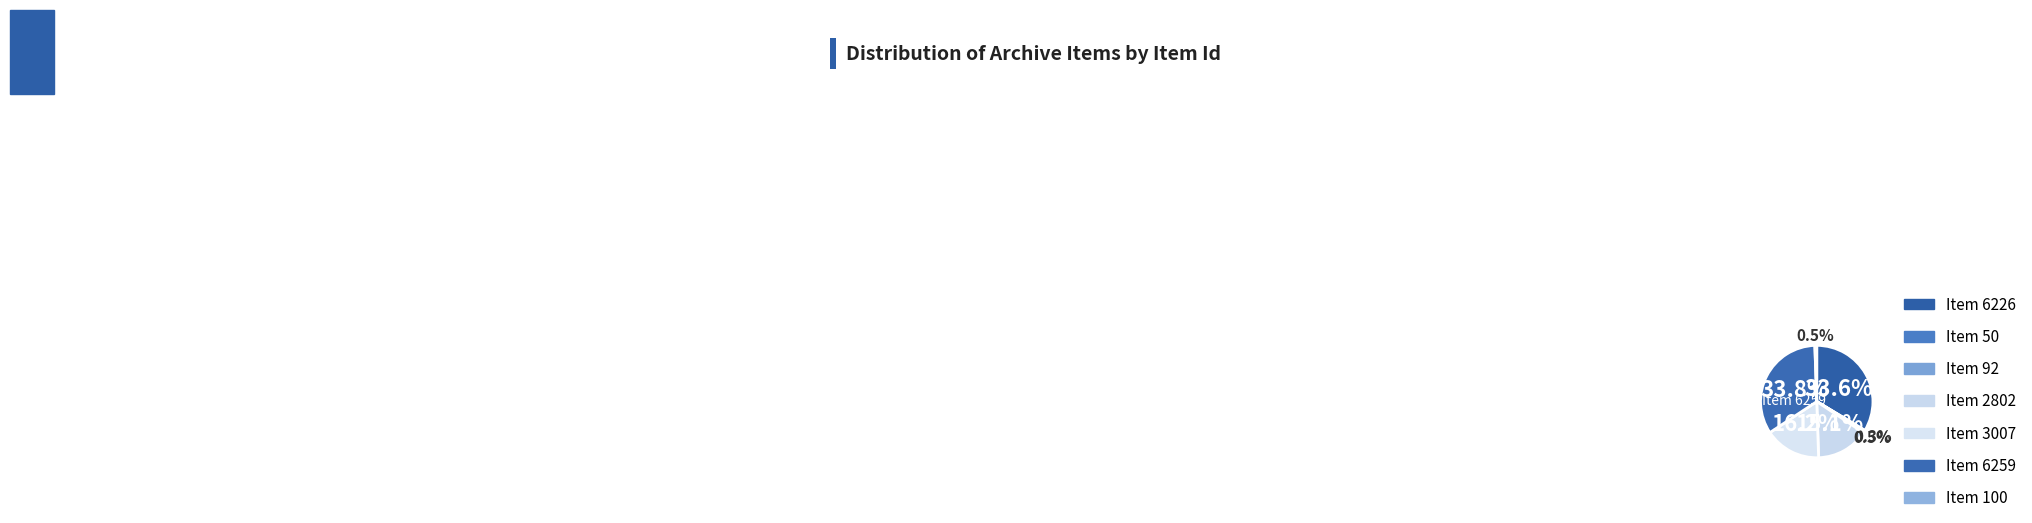

To the nearest percent, what is the difference between the largest and smallest slice percentages?

33%